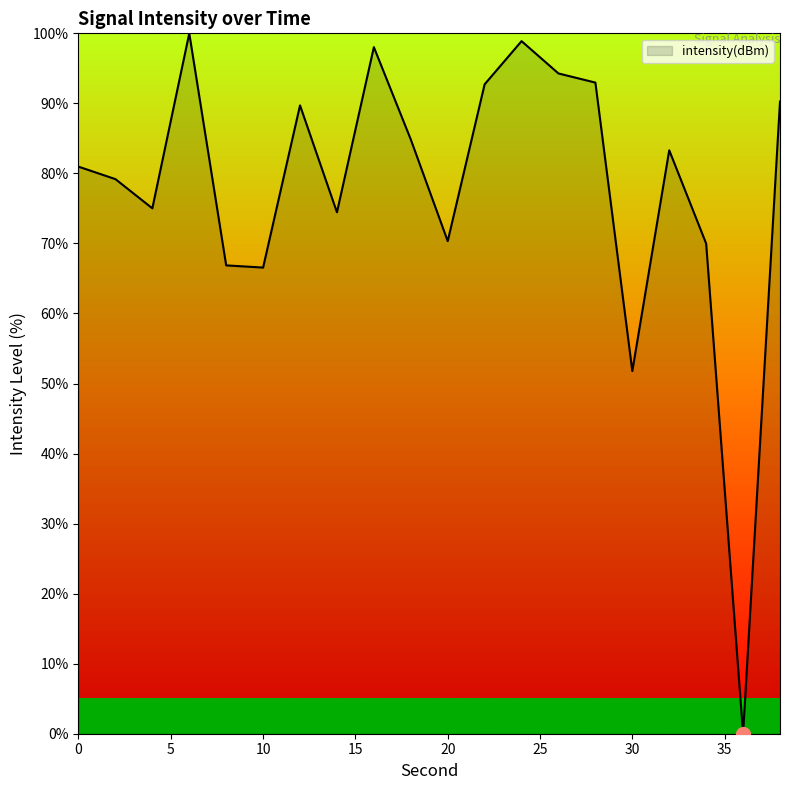

Count the number of data series in this chart.

1